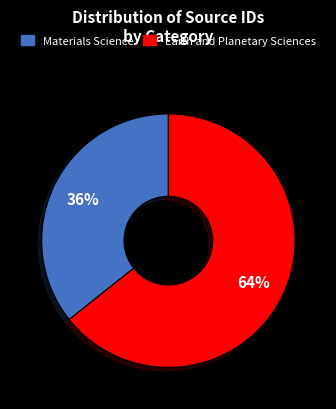

Combined, do Earth and Planetary Sciences and Materials Science account for over 50%?

Yes